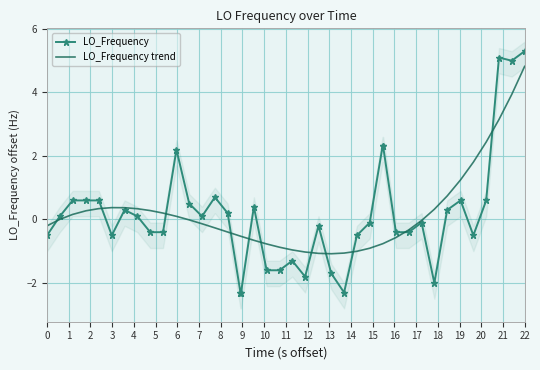

What is the value of the LO_Frequency trend point at the 36th from the left?

1.8